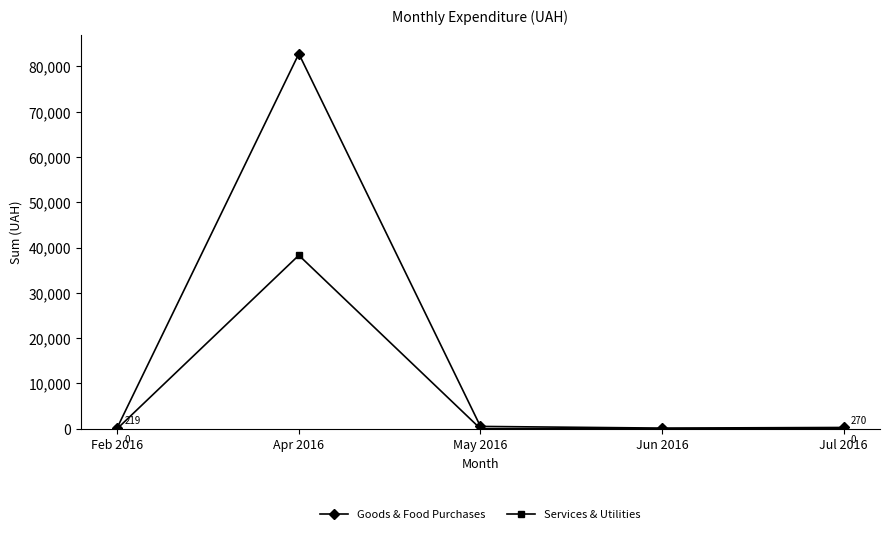

Which series has the largest range (max minus min)?

Goods & Food Purchases